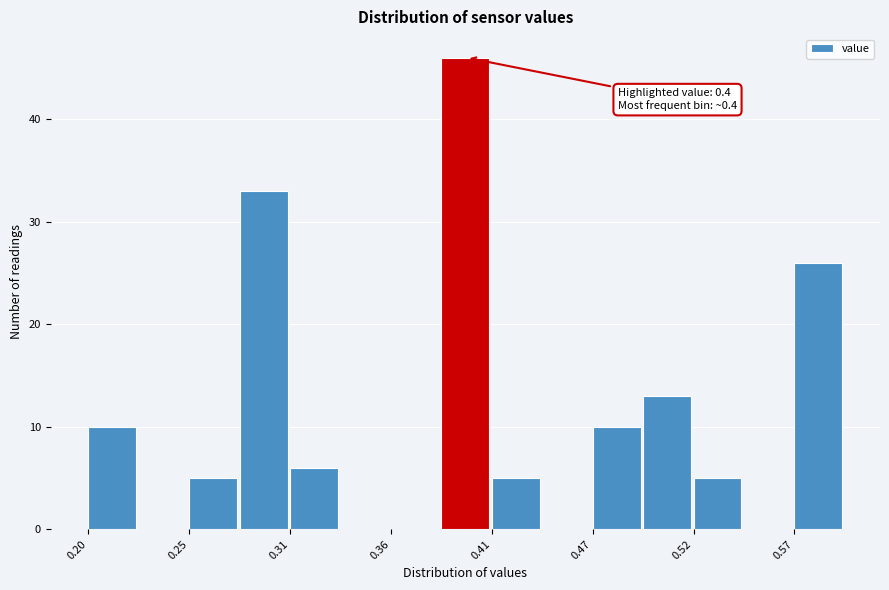

Read against the x-axis, roughly where is the centre of the tallest bar?

0.40